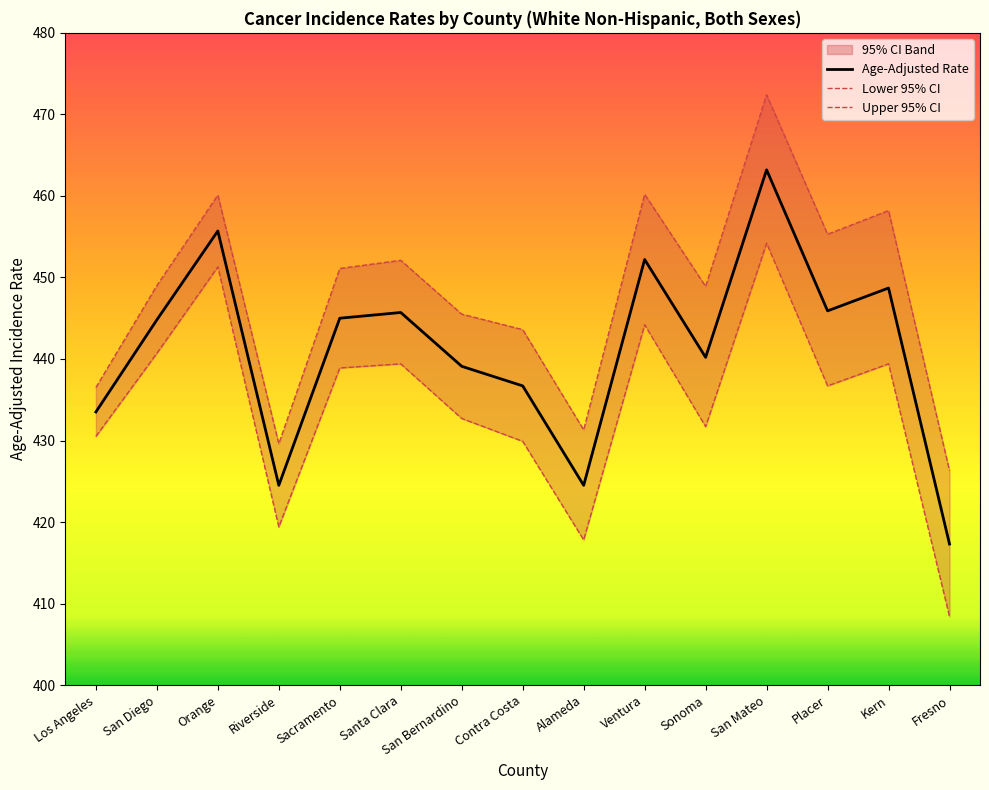

At which label does Lower 95% CI first exceed 436?

San Diego